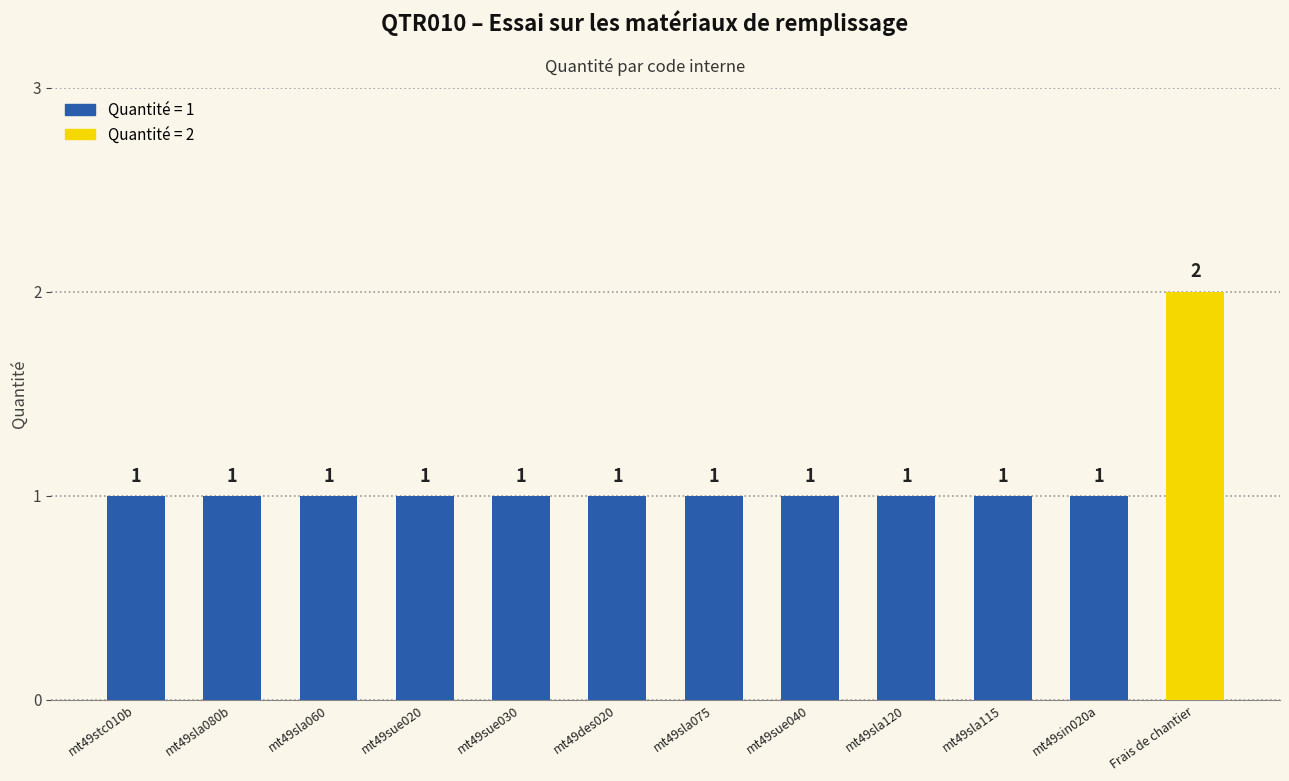

Reading left to right, transcribe all the data shown in this chart.

mt49stc010b=1	mt49sla080b=1	mt49sla060=1	mt49sue020=1	mt49sue030=1	mt49des020=1	mt49sla075=1	mt49sue040=1	mt49sla120=1	mt49sla115=1	mt49sin020a=1	Frais de chantier=2